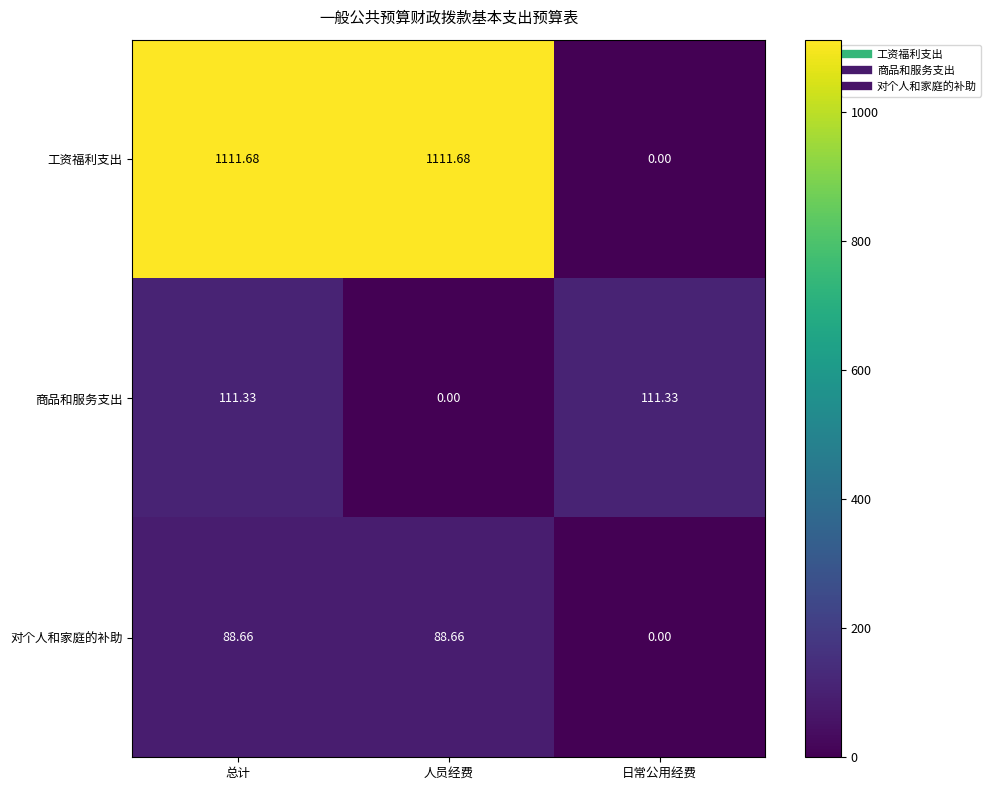

At 人员经费, list the series in order from smallest to largest.

商品和服务支出, 对个人和家庭的补助, 工资福利支出